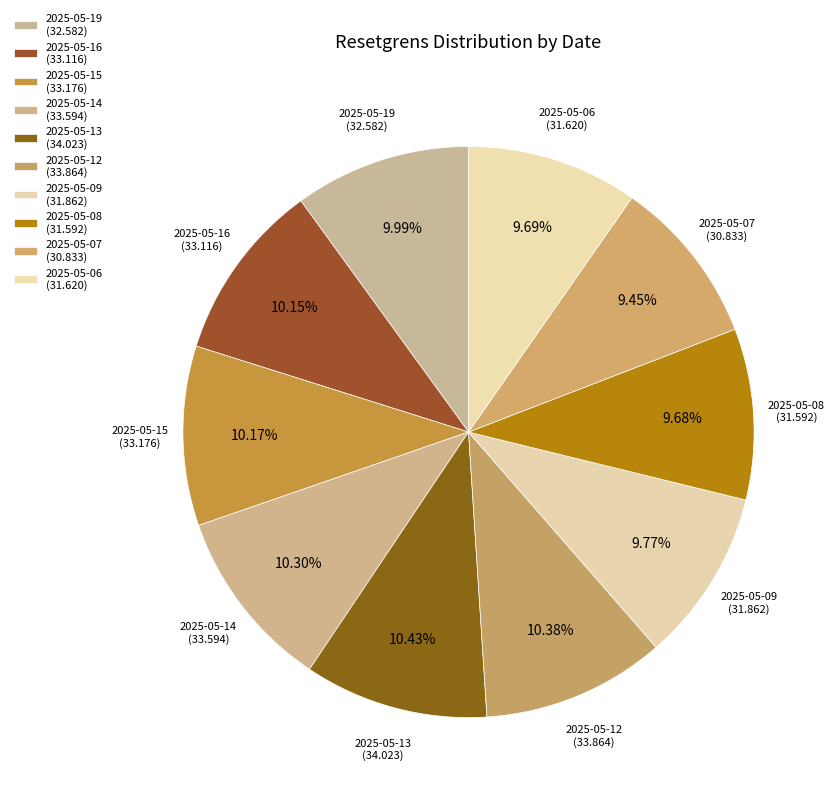

How many slices are in this pie chart?

10